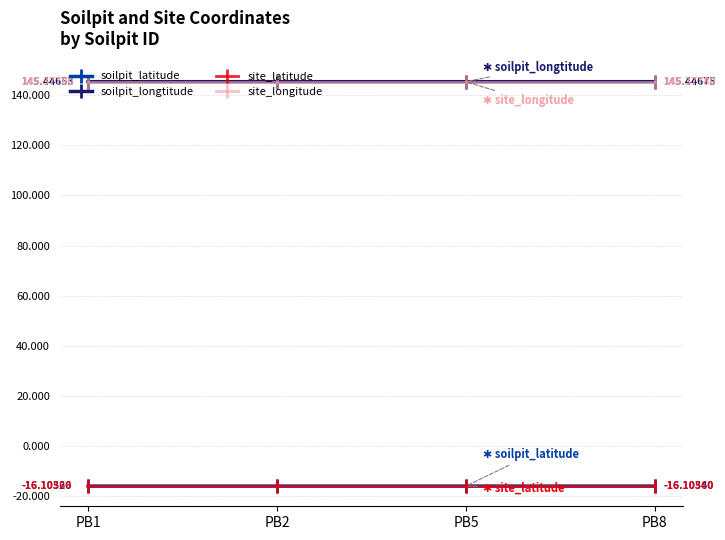

What is the spread (max minus min) of values at PB2?

161.6